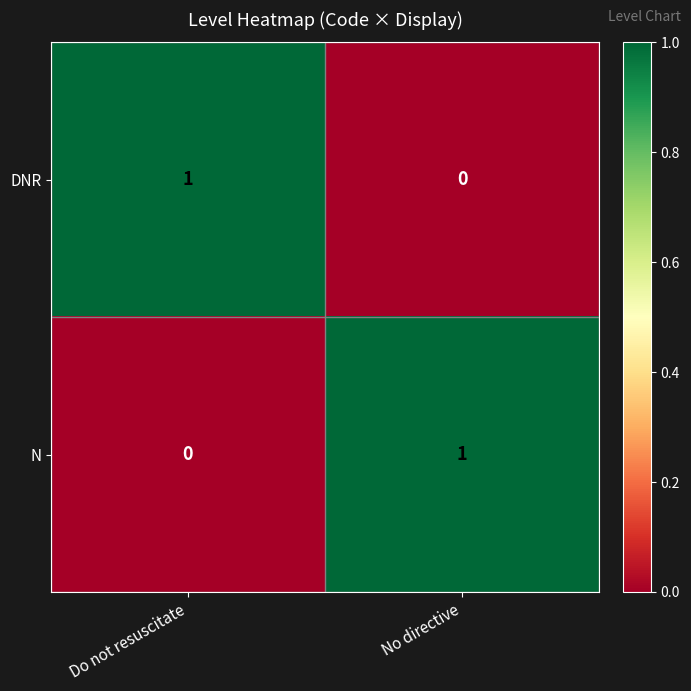

At which label does DNR reach its minimum?

No directive